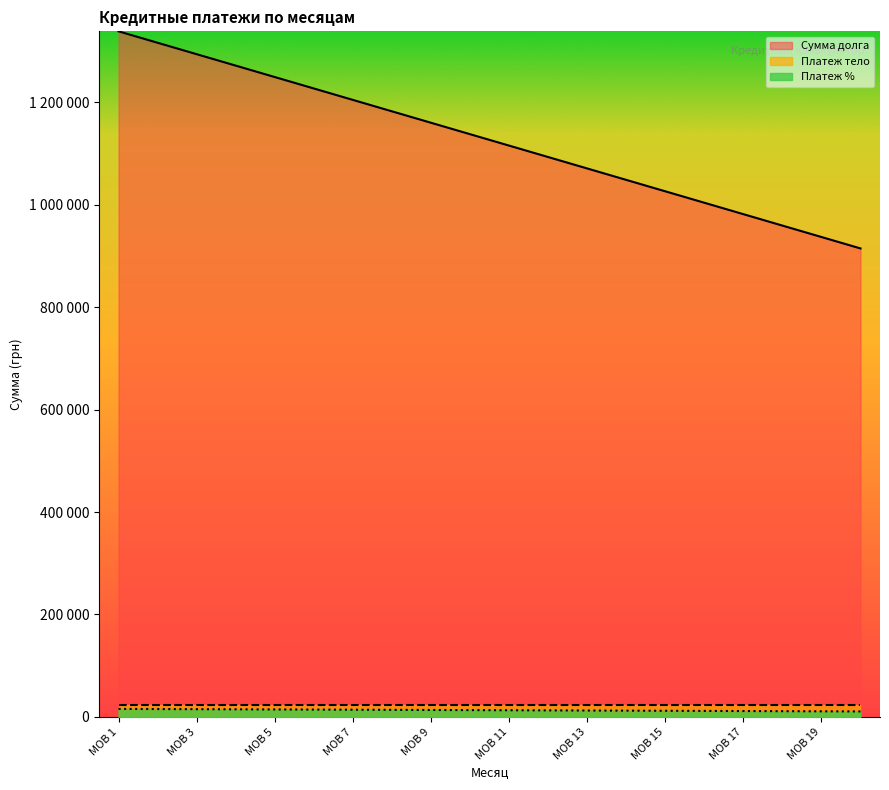

What is the sum of the Платеж % values at MOB 10 and MOB 3?

28353.8